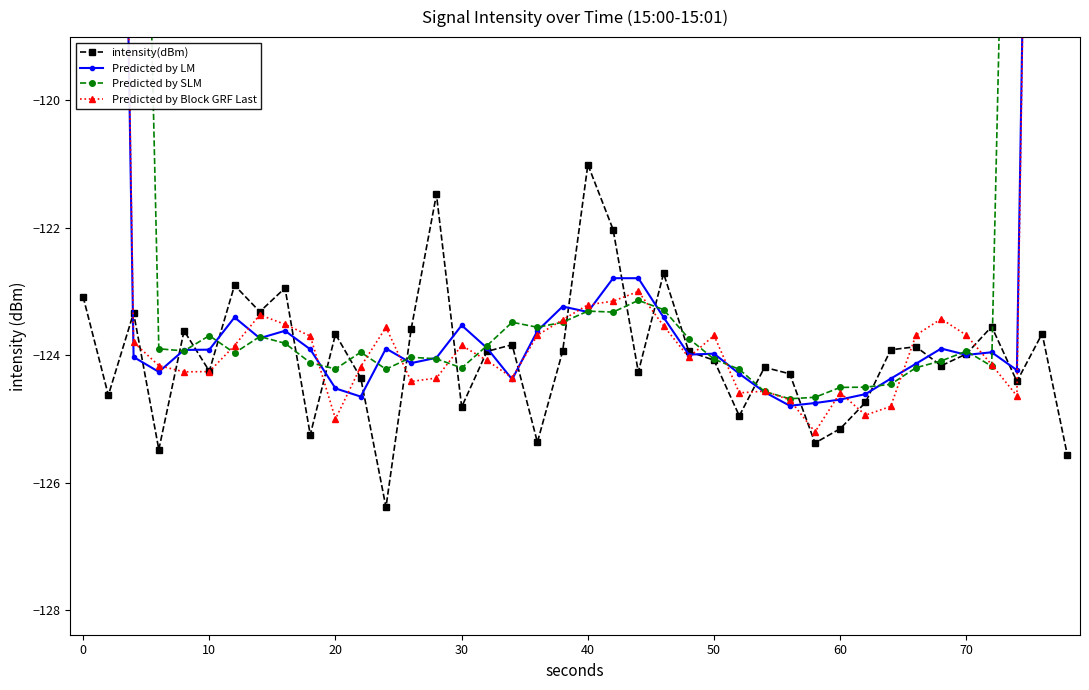

Reading left to right, transcribe all the data shown in this chart.

intensity(dBm): -123.1	-124.6	-123.3	-125.5	-123.6	-124.3	-122.9	-123.3	-122.9	-125.3	-123.7	-124.4	-126.4	-123.6	-121.5	-124.8	-123.9	-123.8	-125.4	-123.9	-121.0	-122.0	-124.3	-122.7	-123.9	-124.1	-125.0	-124.2	-124.3	-125.4	-125.2	-124.7	-123.9	-123.9	-124.2	-124.0	-123.6	-124.4	-123.7	-125.6
Predicted by LM: -74.2	-99.3	-124.0	-124.3	-123.9	-123.9	-123.4	-123.7	-123.6	-123.9	-124.5	-124.7	-123.9	-124.1	-124.0	-123.5	-123.9	-124.4	-123.6	-123.2	-123.3	-122.8	-122.8	-123.4	-124.0	-124.0	-124.3	-124.6	-124.8	-124.8	-124.7	-124.6	-124.4	-124.1	-123.9	-124.0	-124.0	-124.2	-99.4	-74.7
Predicted by SLM: -70.9	-88.6	-106.3	-123.9	-123.9	-123.7	-124.0	-123.7	-123.8	-124.1	-124.2	-124.0	-124.2	-124.0	-124.1	-124.2	-123.9	-123.5	-123.6	-123.5	-123.3	-123.3	-123.1	-123.3	-123.7	-124.1	-124.2	-124.6	-124.7	-124.7	-124.5	-124.5	-124.5	-124.2	-124.1	-123.9	-124.2	-106.5	-88.7	-71.0
Predicted by Block GRF Last: -74.3	-98.9	-123.8	-124.2	-124.3	-124.3	-123.9	-123.4	-123.5	-123.7	-125.0	-124.2	-123.6	-124.4	-124.4	-123.9	-124.1	-124.4	-123.7	-123.4	-123.2	-123.2	-123.0	-123.5	-124.0	-123.7	-124.6	-124.6	-124.7	-125.2	-124.6	-124.9	-124.8	-123.7	-123.4	-123.7	-124.2	-124.6	-99.3	-74.8